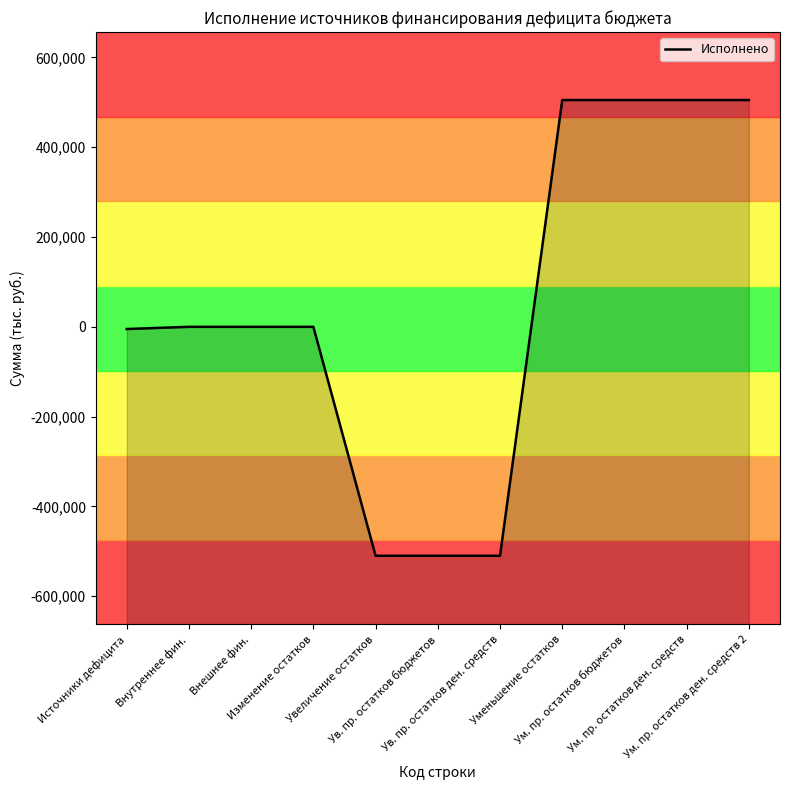

What is the sum of the values at Ув. пр. остатков бюджетов and Ум. пр. остатков ден. средств?

-4941.8